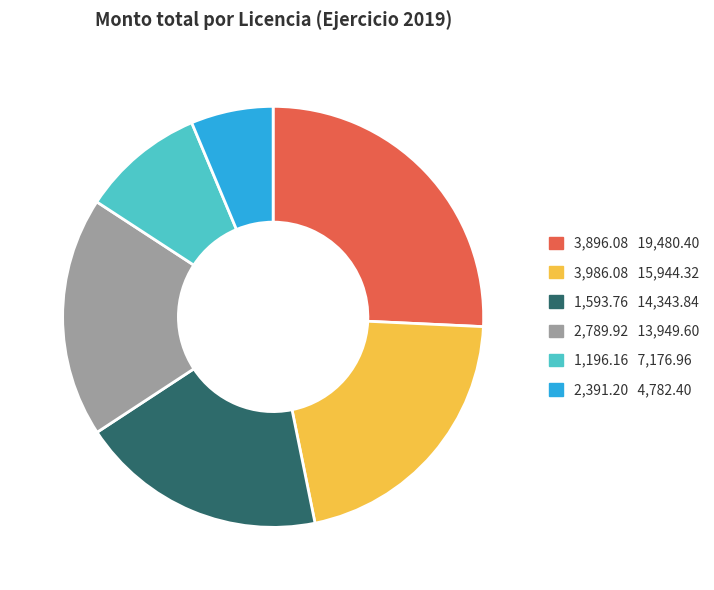

Does any single category account for the majority?

No